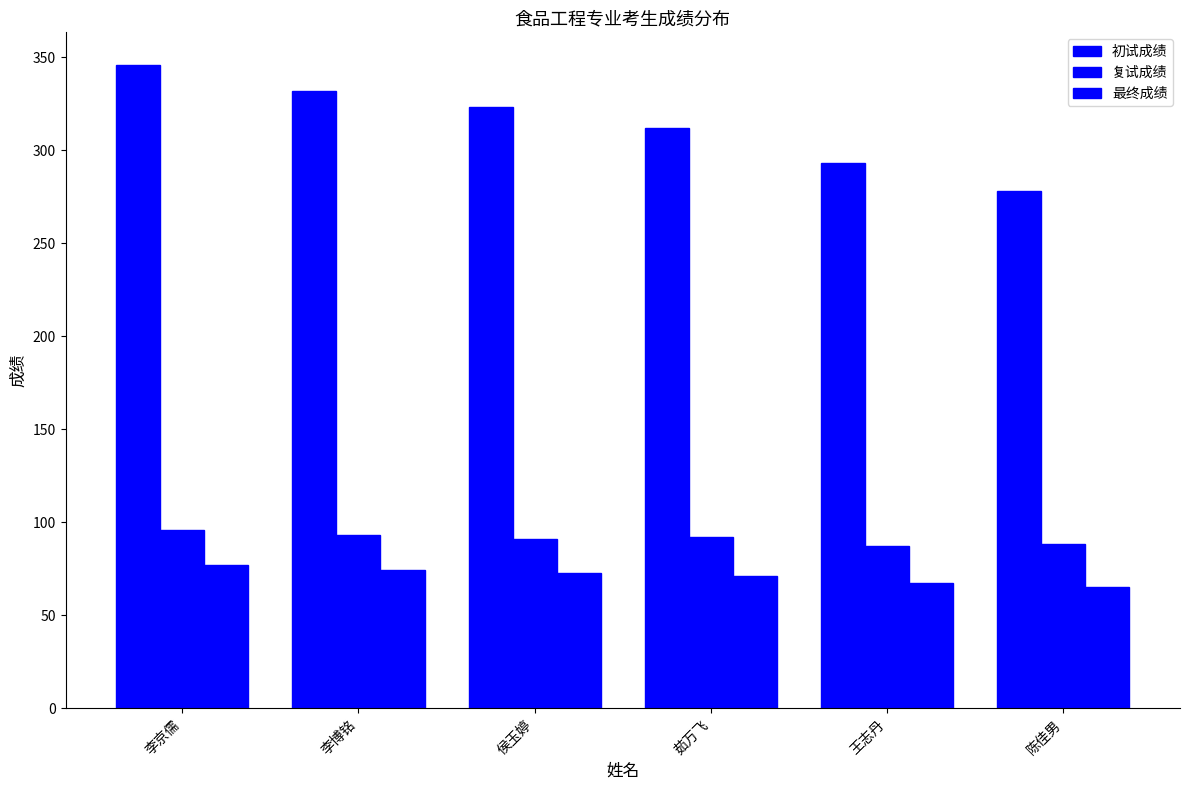

At 李京儒, list the series in order from smallest to largest.

最终成绩, 复试成绩, 初试成绩